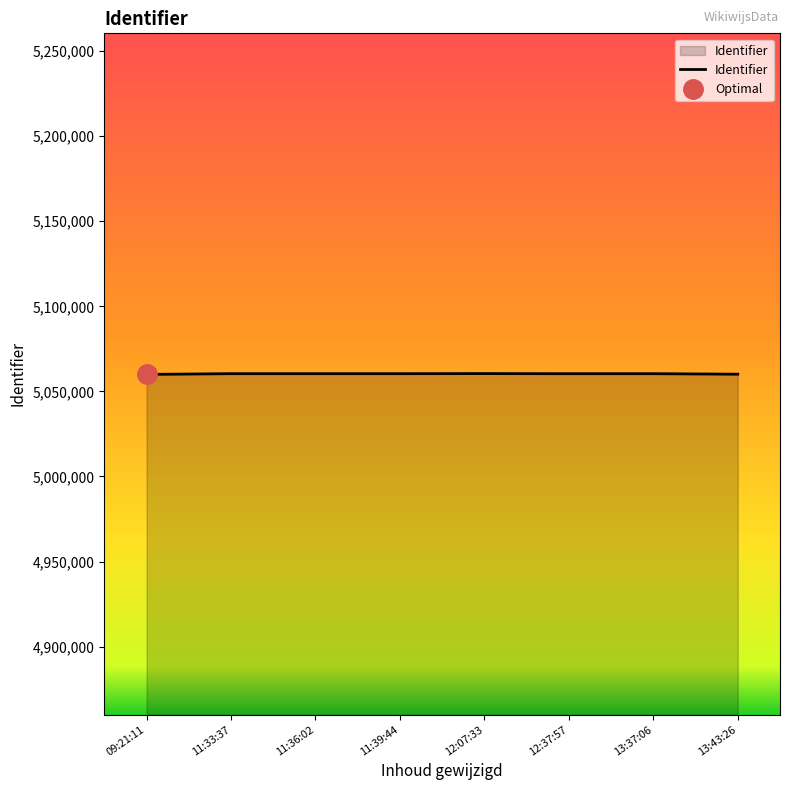

Reading left to right, transcribe all the data shown in this chart.

5059995	5060417	5060414	5060412	5060467	5060395	5060405	5060116